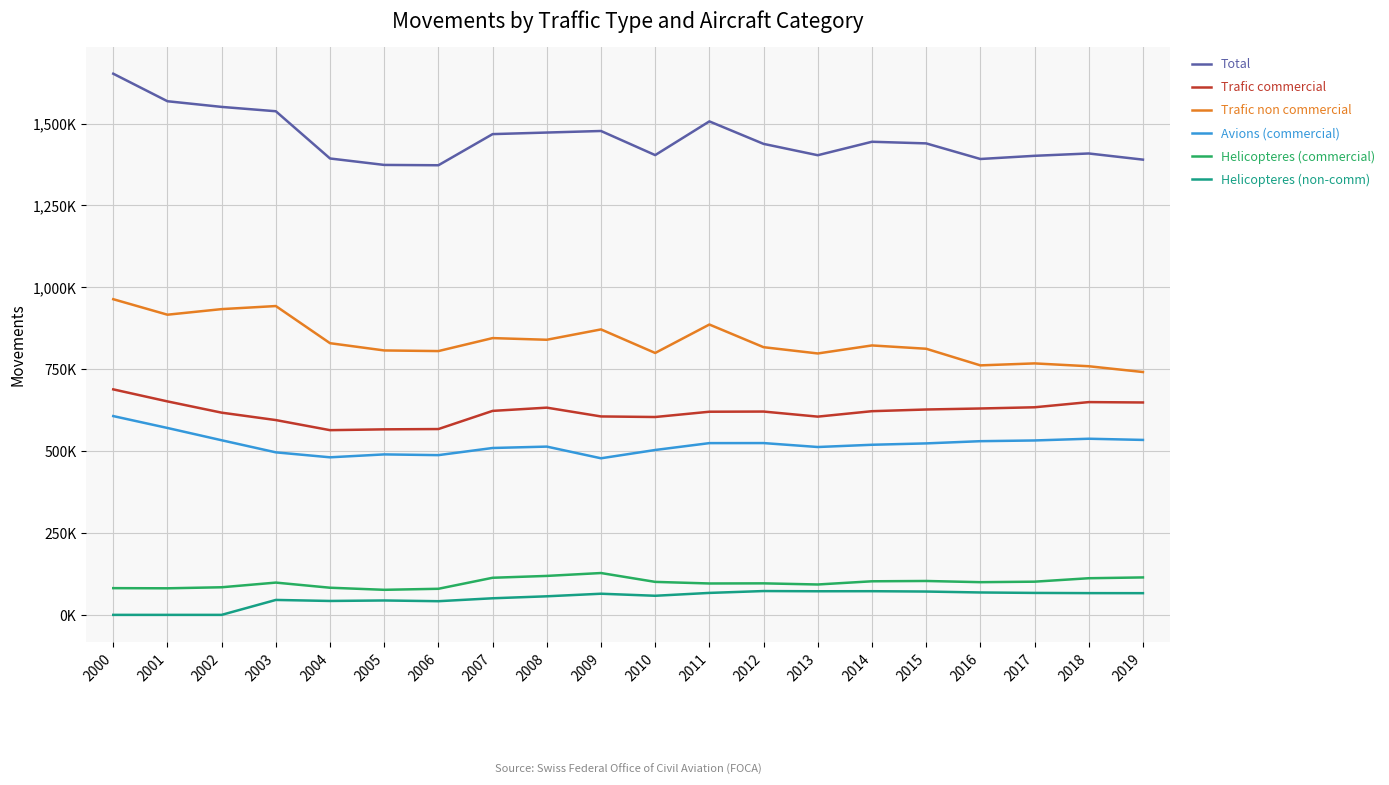

Does the chart display data point markers on the line(s)?

No